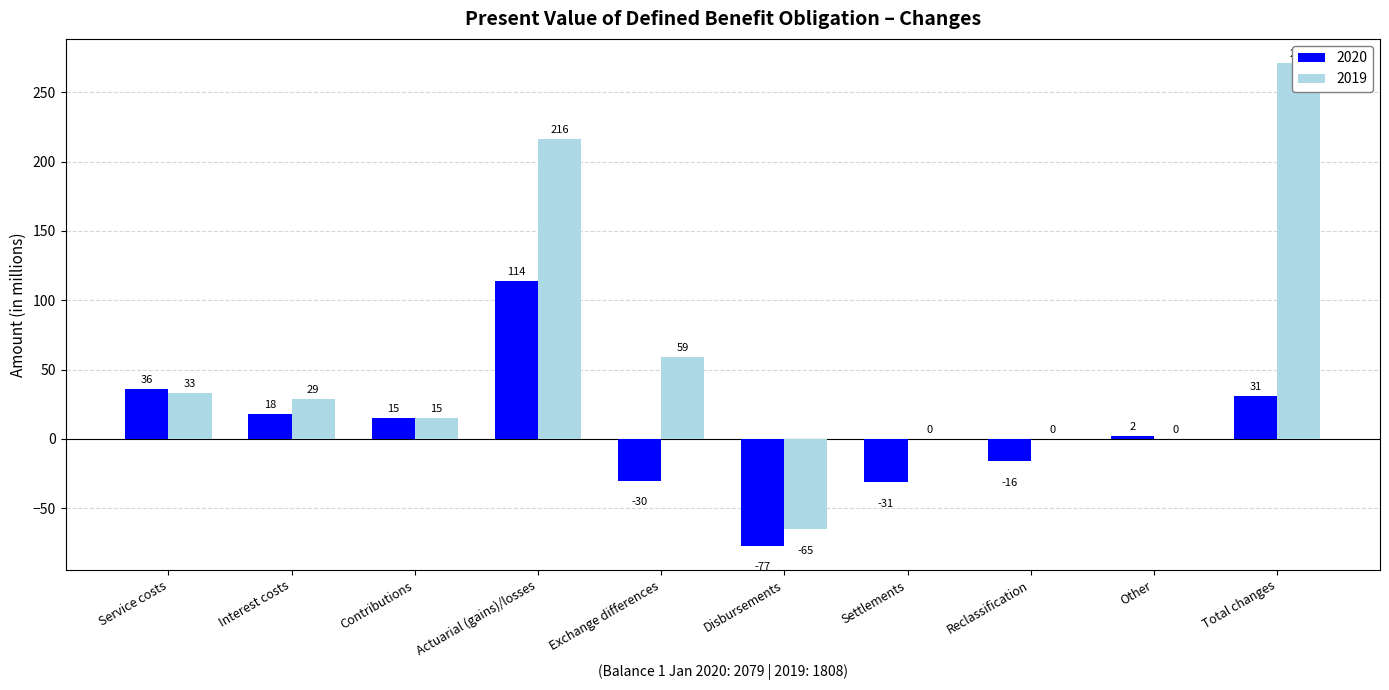

Is it true that 2019 equals 29 at Interest costs?

True